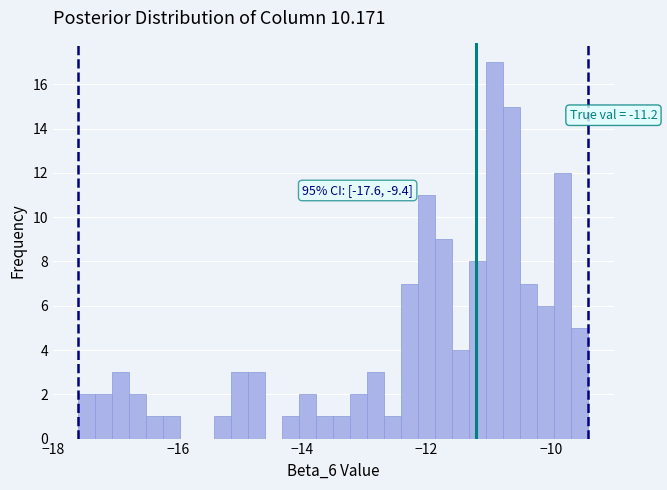

Around what value on the x-axis is the tallest bar? Give the approximate position of its centre, as read against the axis.

-11.0